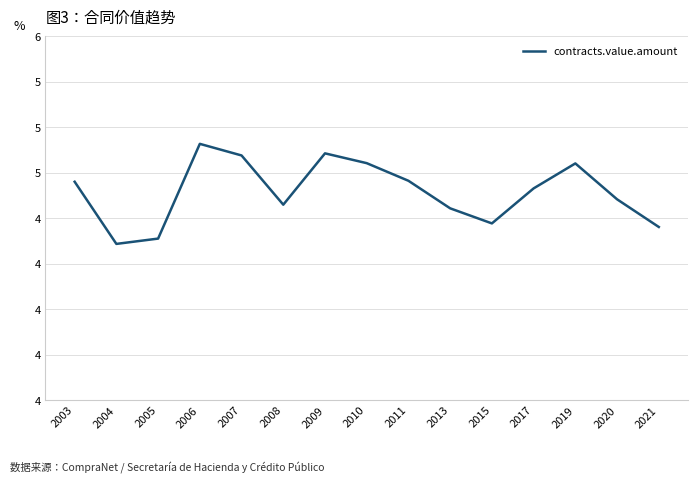

Which has a higher value, 2017 or 2010?

2010